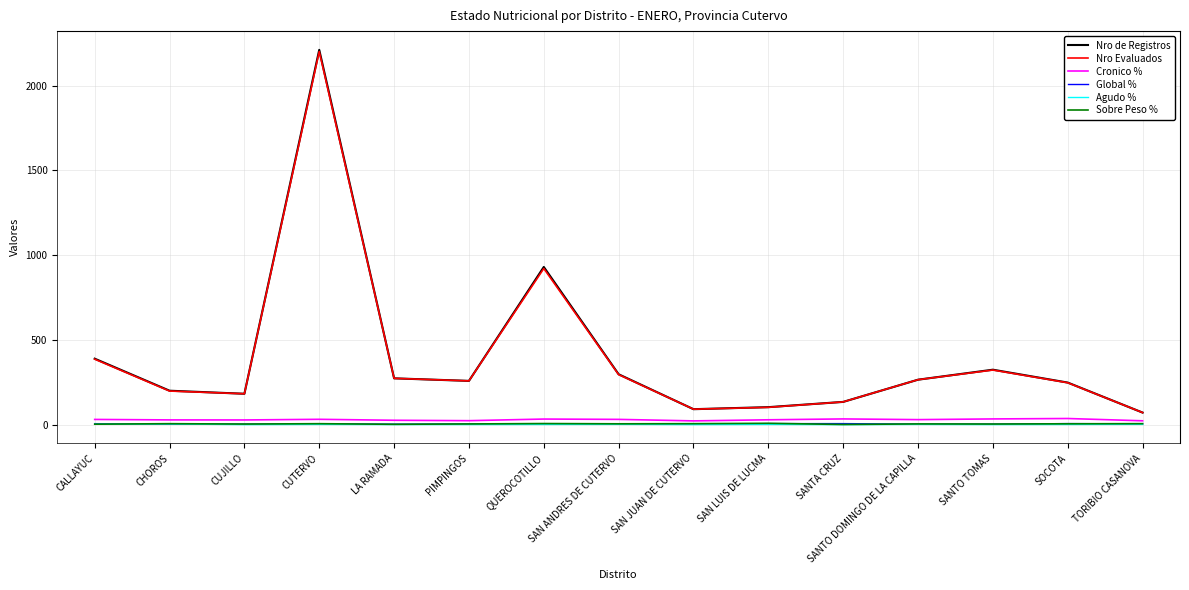

In Nro de Registros, how many points are lower than both neighbors (excluding endpoints)?

3